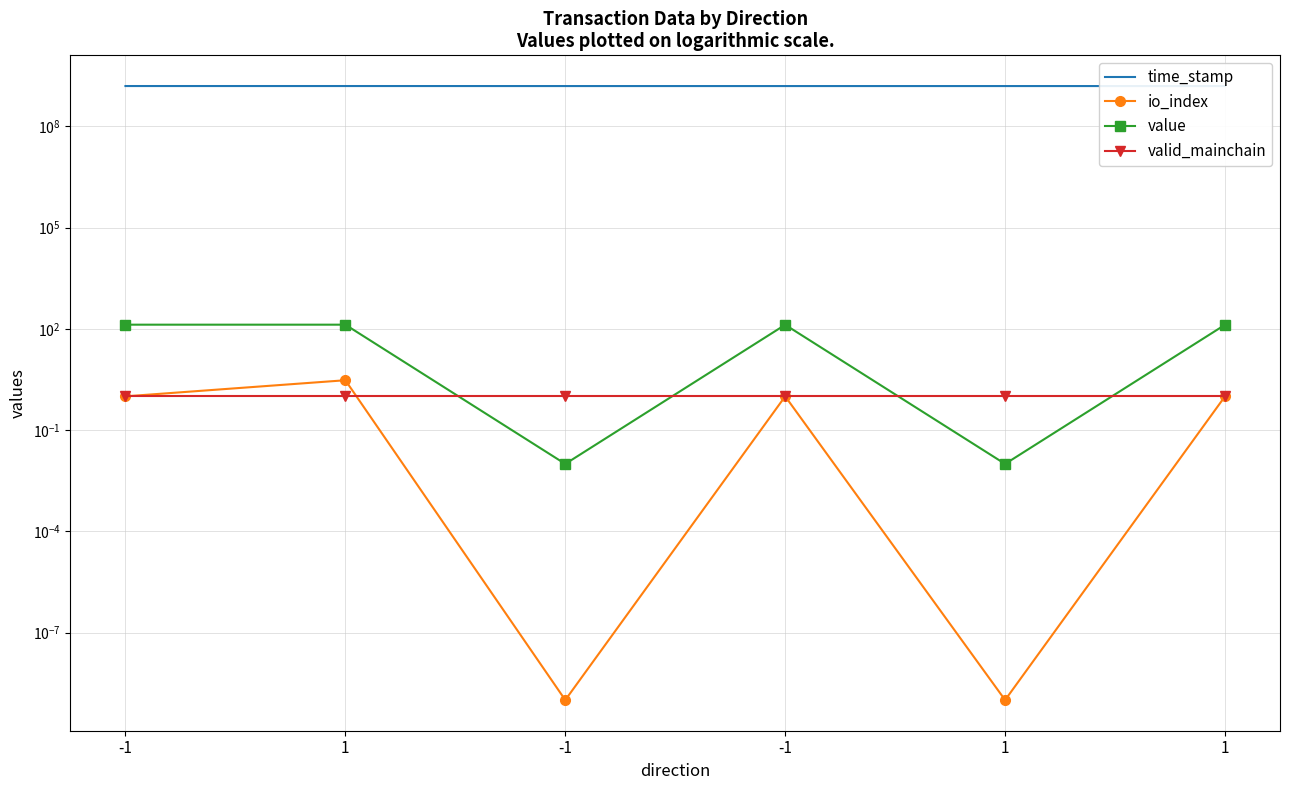

Where is value nearest to the value 66?

-1